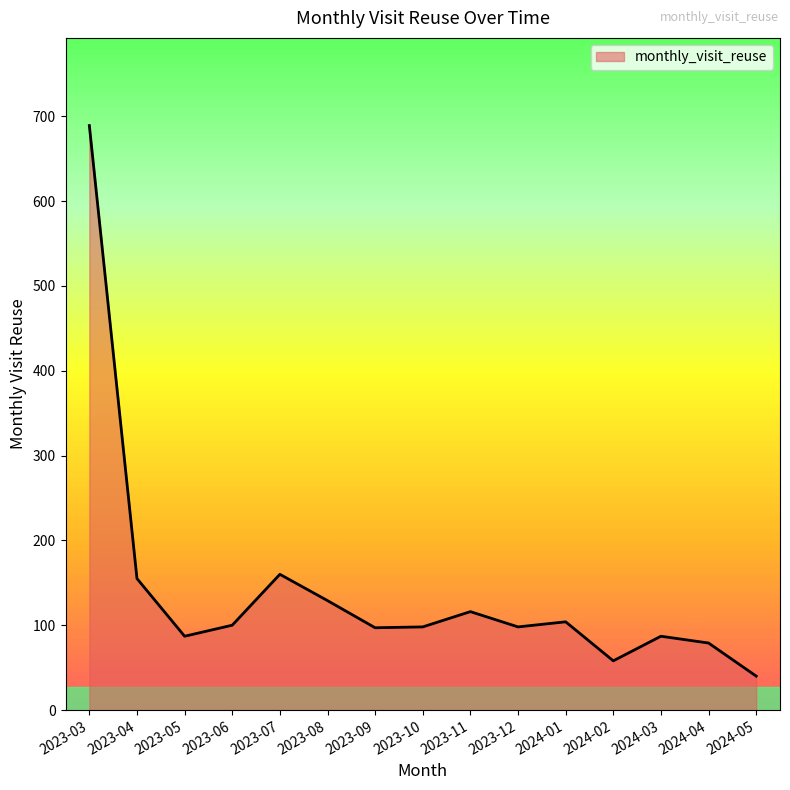

What position from the left is 2023-11?

9